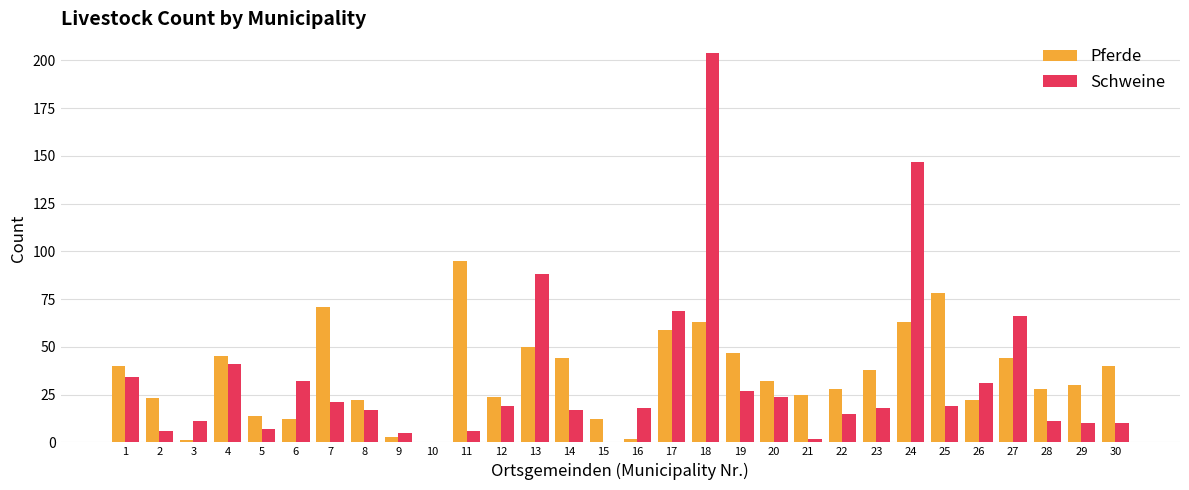

The value of Pferde at 17 is 25. True or false?

False